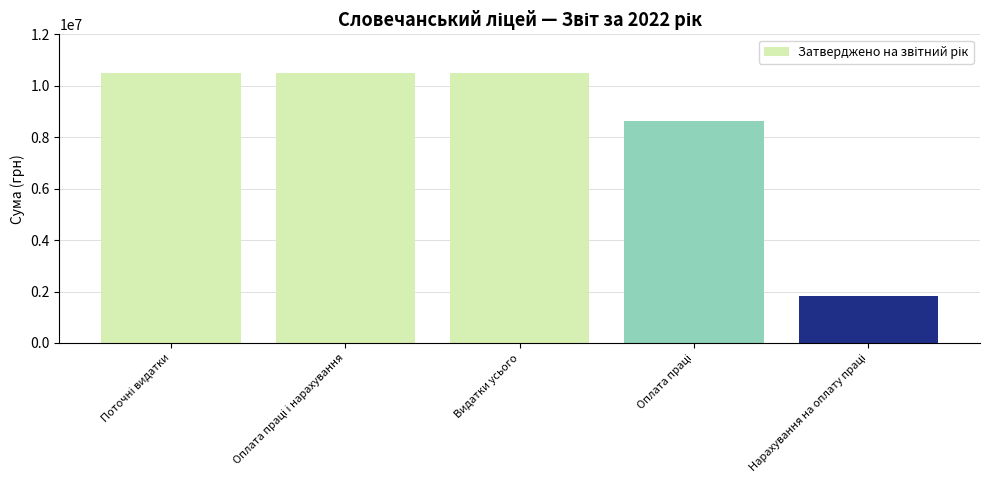

What is the difference between the maximum and minimum values?

8648909.2